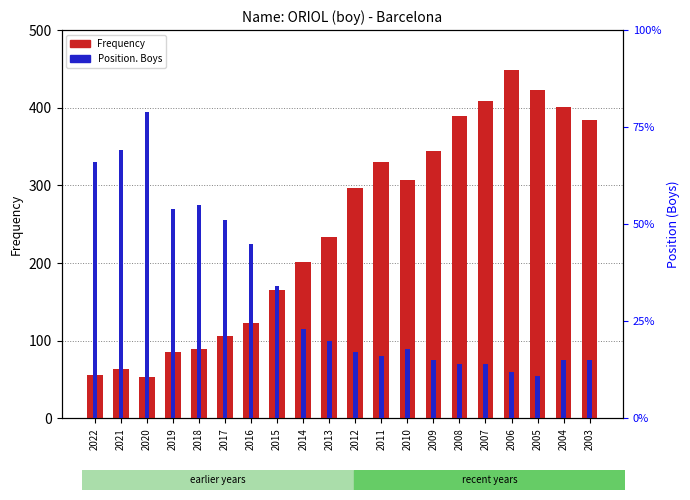

List the labels in order of Frequency value, largest first.

2006, 2005, 2007, 2004, 2008, 2003, 2009, 2011, 2010, 2012, 2013, 2014, 2015, 2016, 2017, 2018, 2019, 2021, 2022, 2020